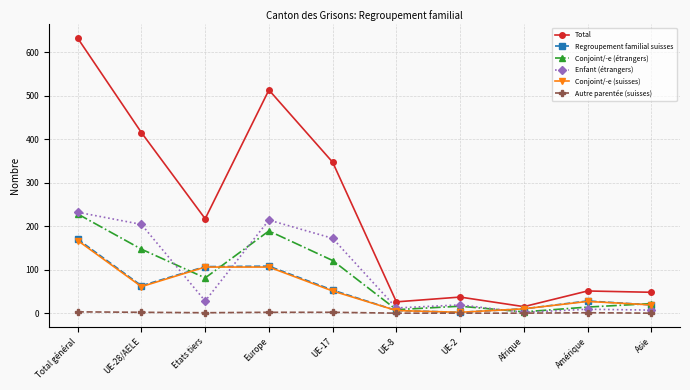

Which series has the widest spread of values?

Total